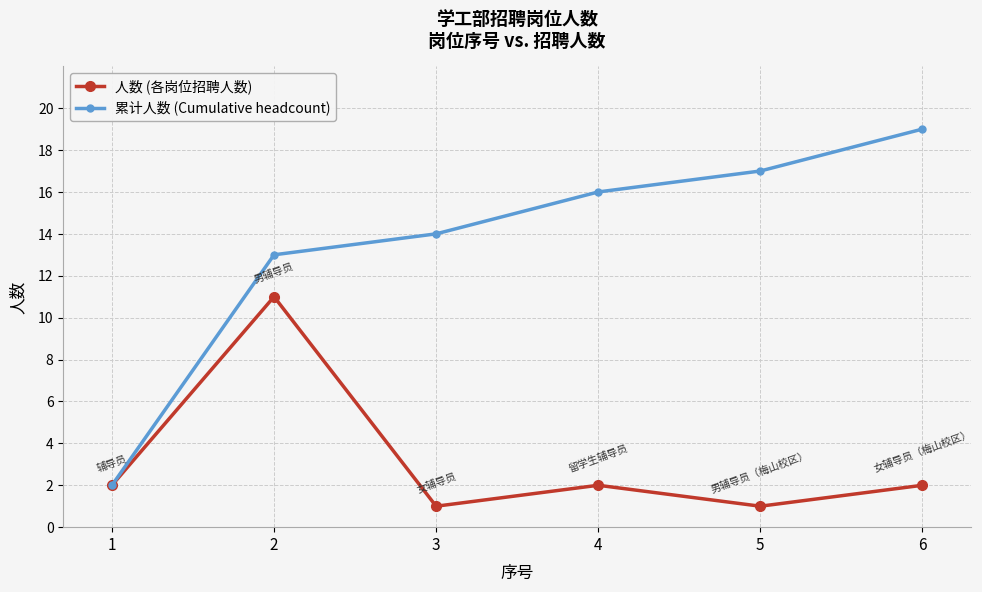

What is the difference between the second highest and minimum values in the 人数 (各岗位招聘人数) series?

1